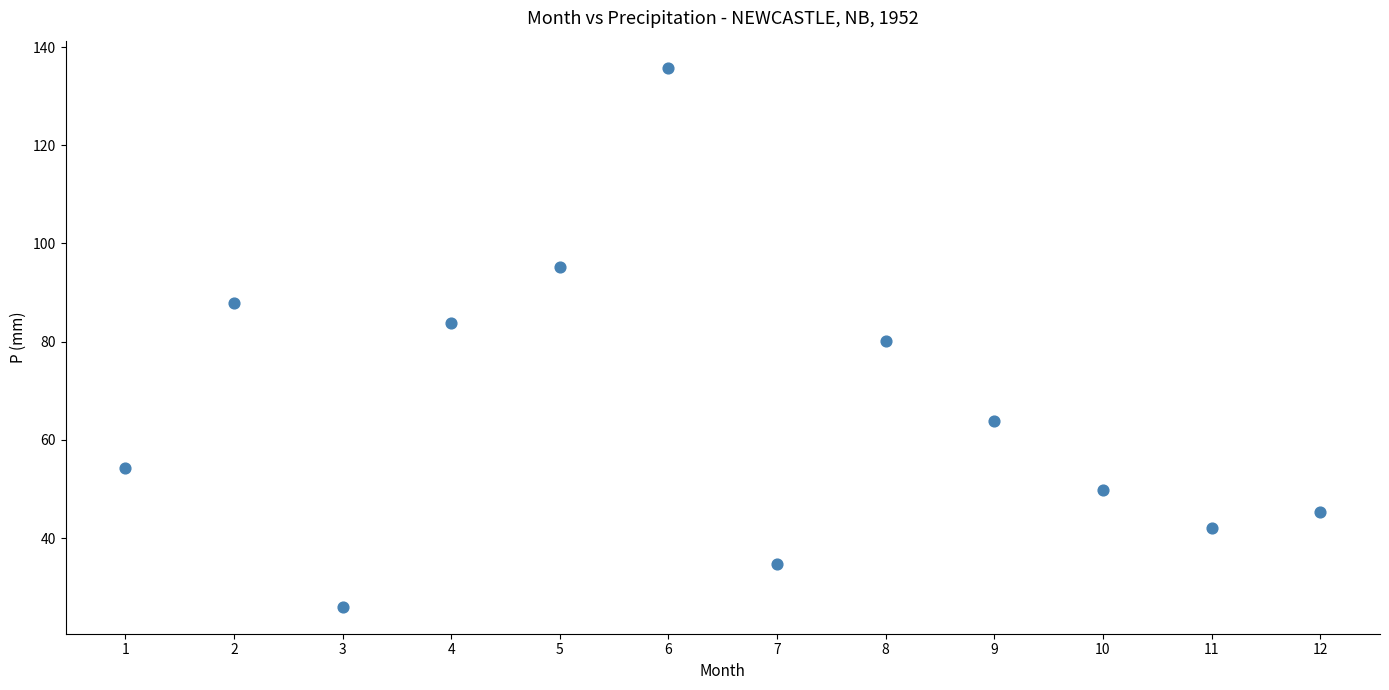

What is the average X value?

6.5